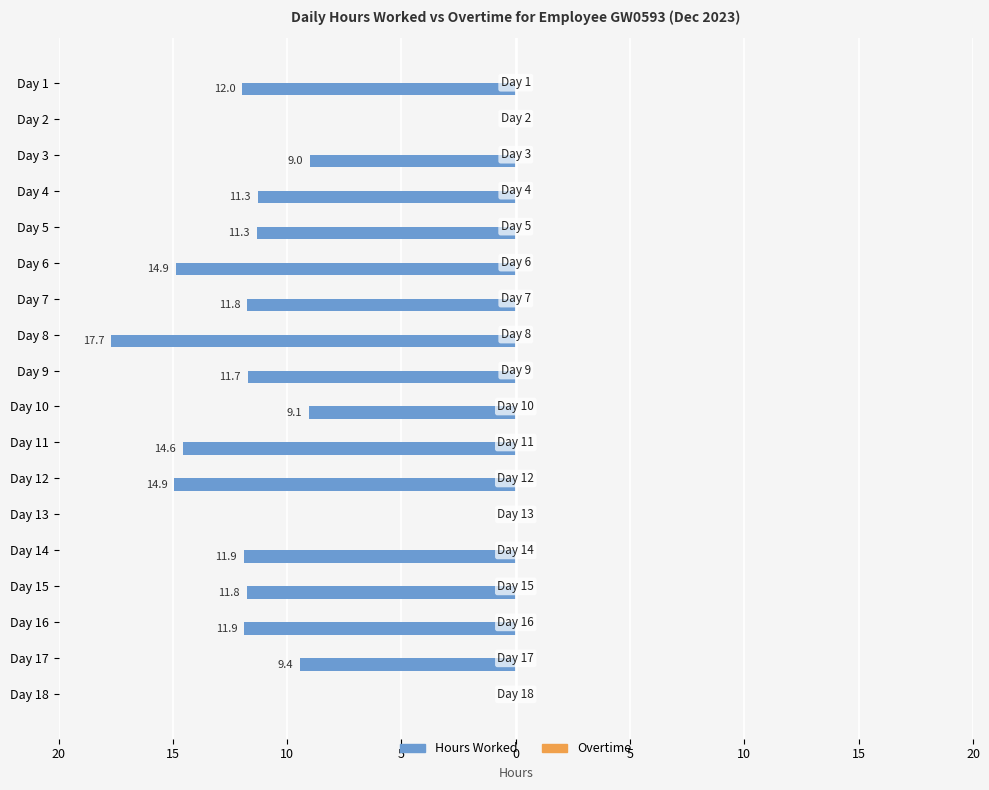

Are the bars horizontal?

Yes